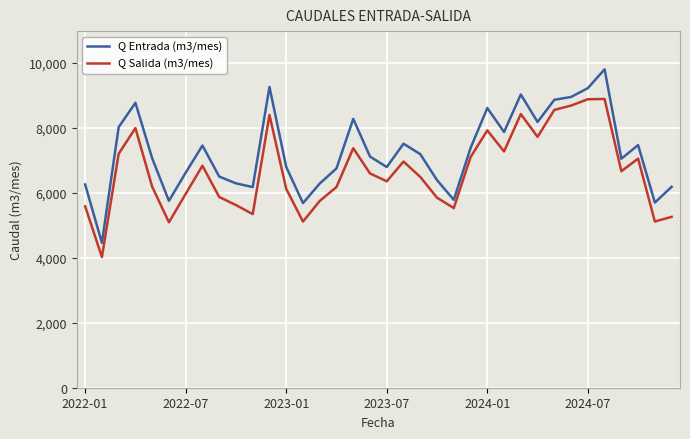

Rank the series by their average value, from lowest to highest.

Q Salida (m3/mes), Q Entrada (m3/mes)